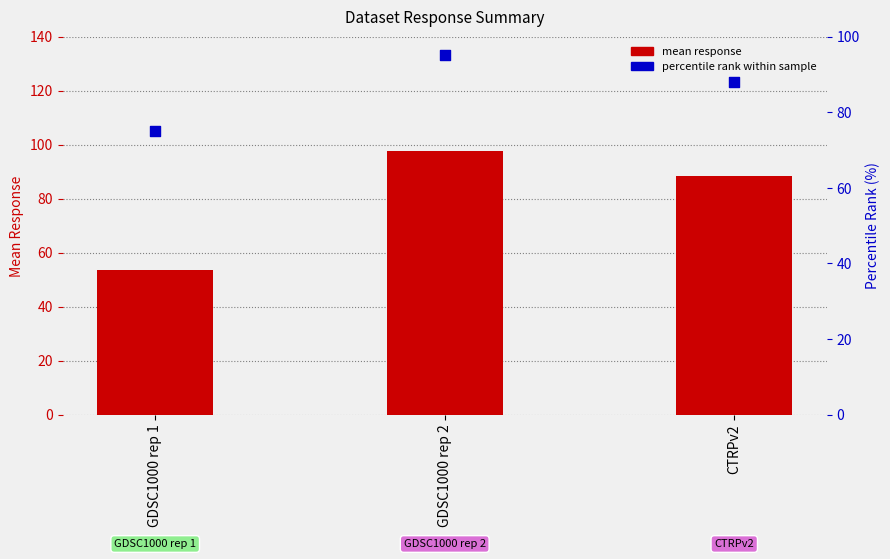

At which category is the sum across all series the highest?

GDSC1000 rep 2